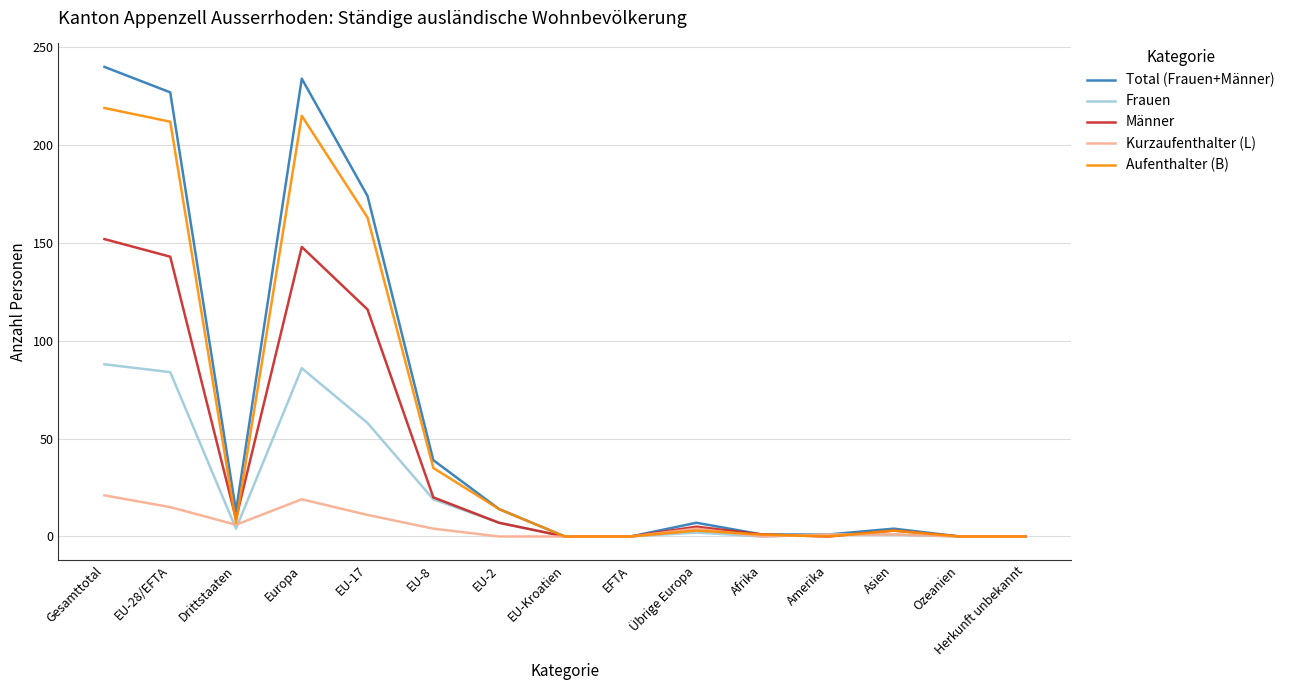

What is the maximum value for Aufenthalter (B)?

219